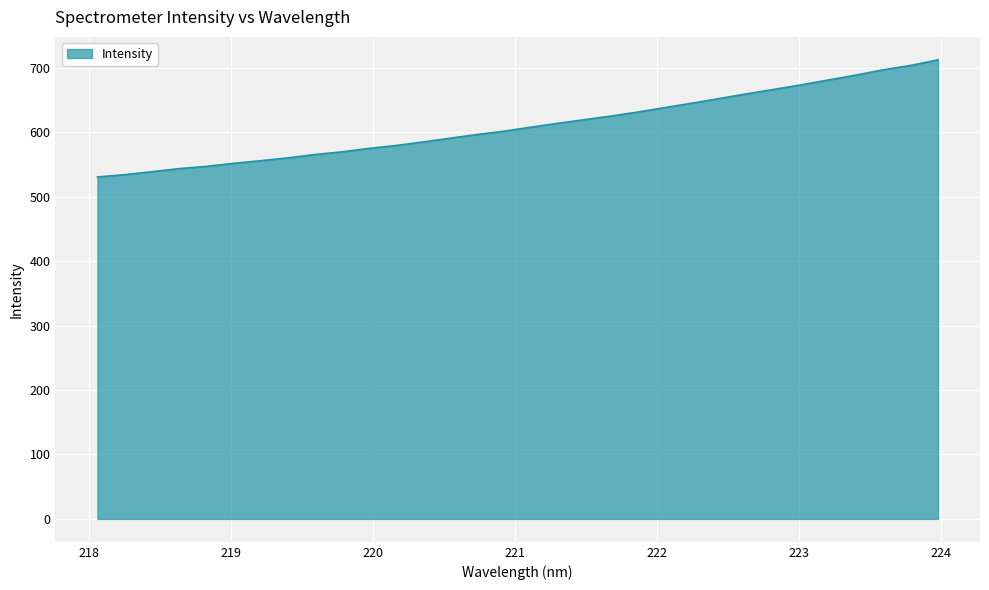

What is the sum of all values?

19540.7